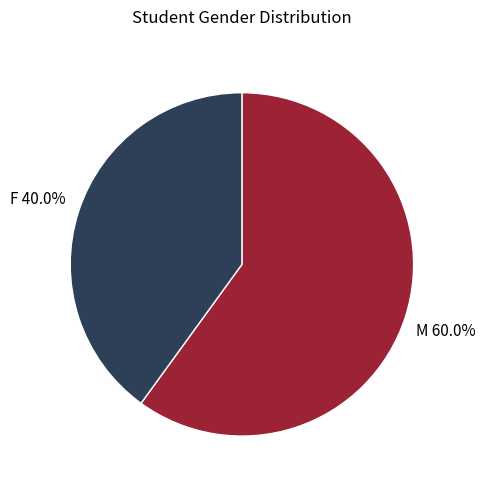

Is F the majority of the pie?

No